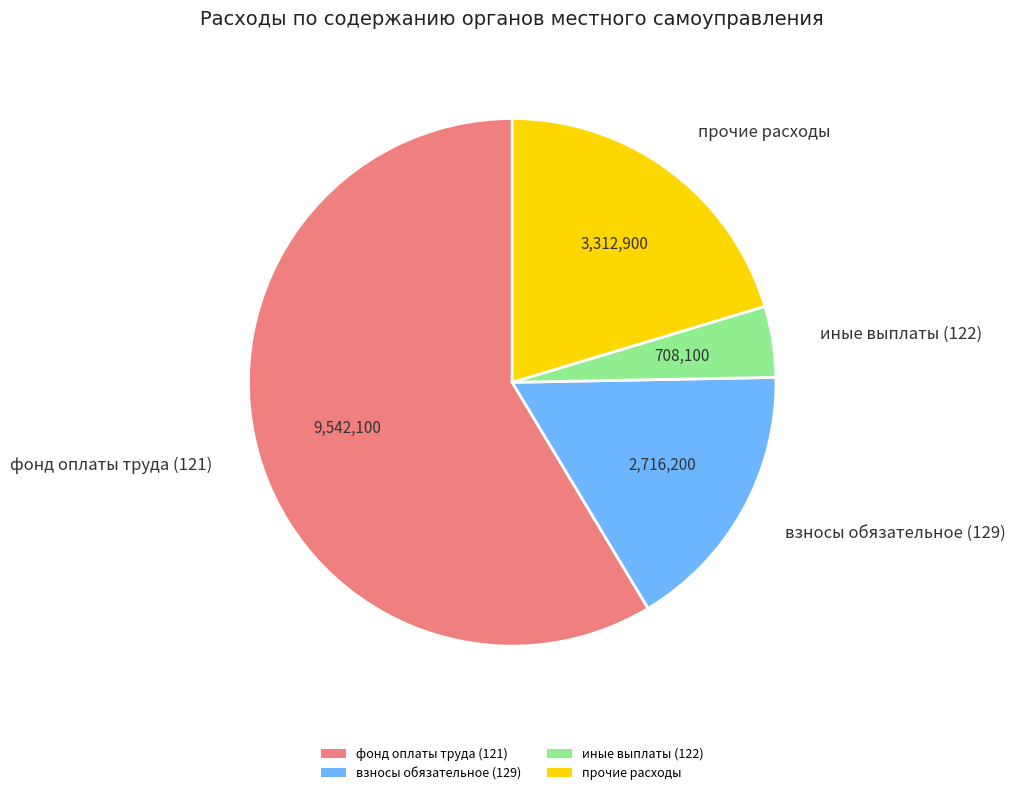

Is the sum of фонд оплаты труда (121) and прочие расходы greater than half?

Yes